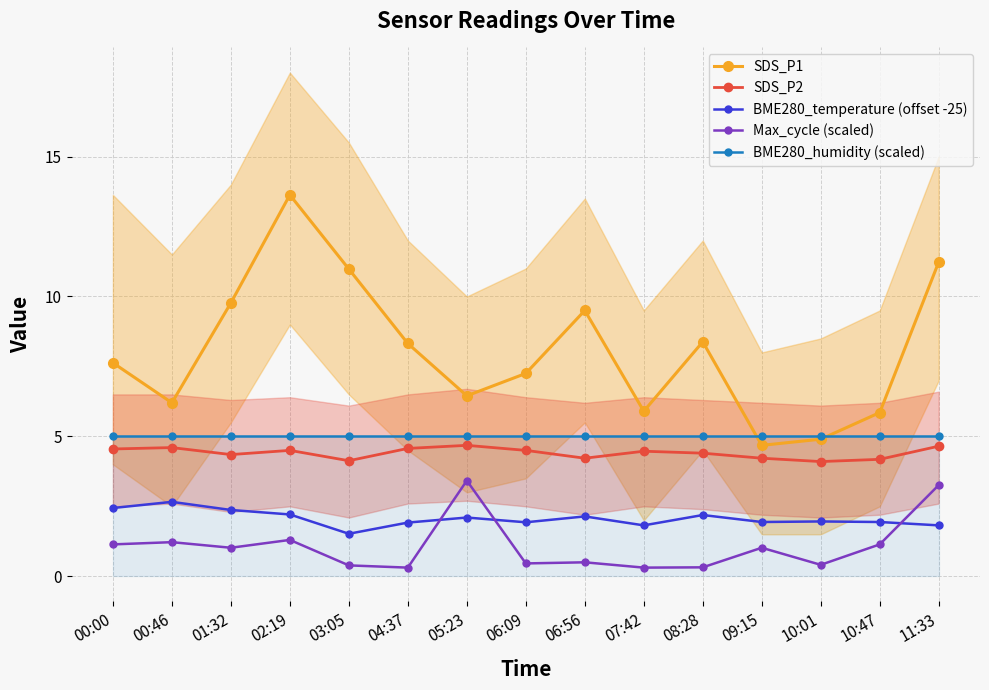

Between 03:05 and 07:42, which series saw the biggest shift?

SDS_P1